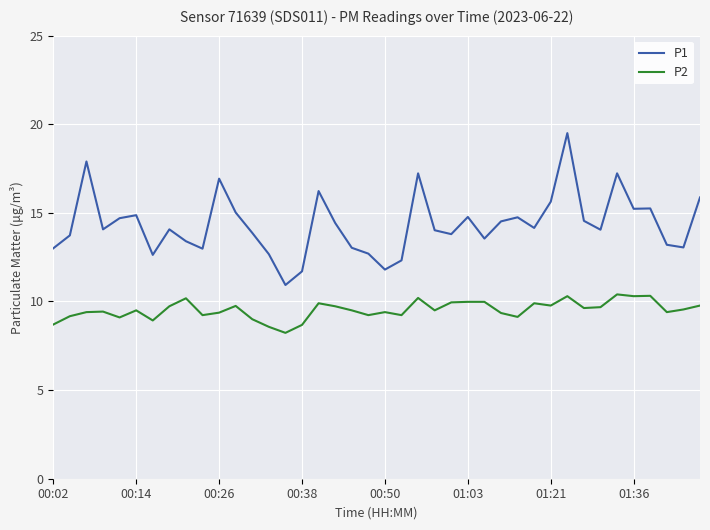

What is the difference between the maximum and minimum values in the P1 series?

8.6